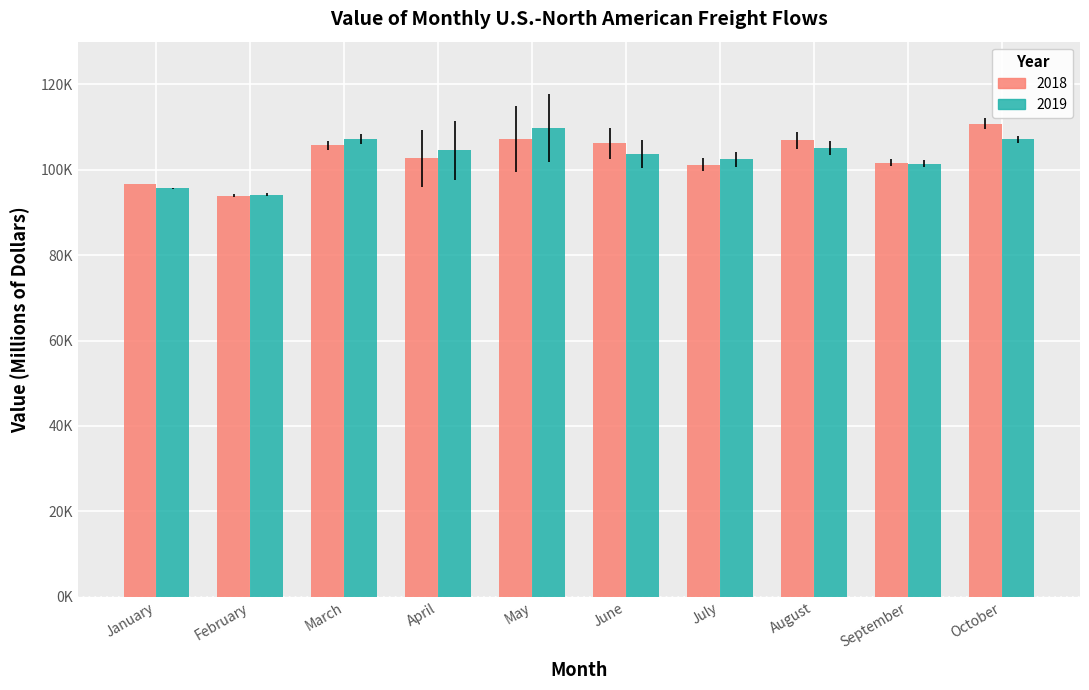

List the series in order of their overall mean, highest first.

2018, 2019